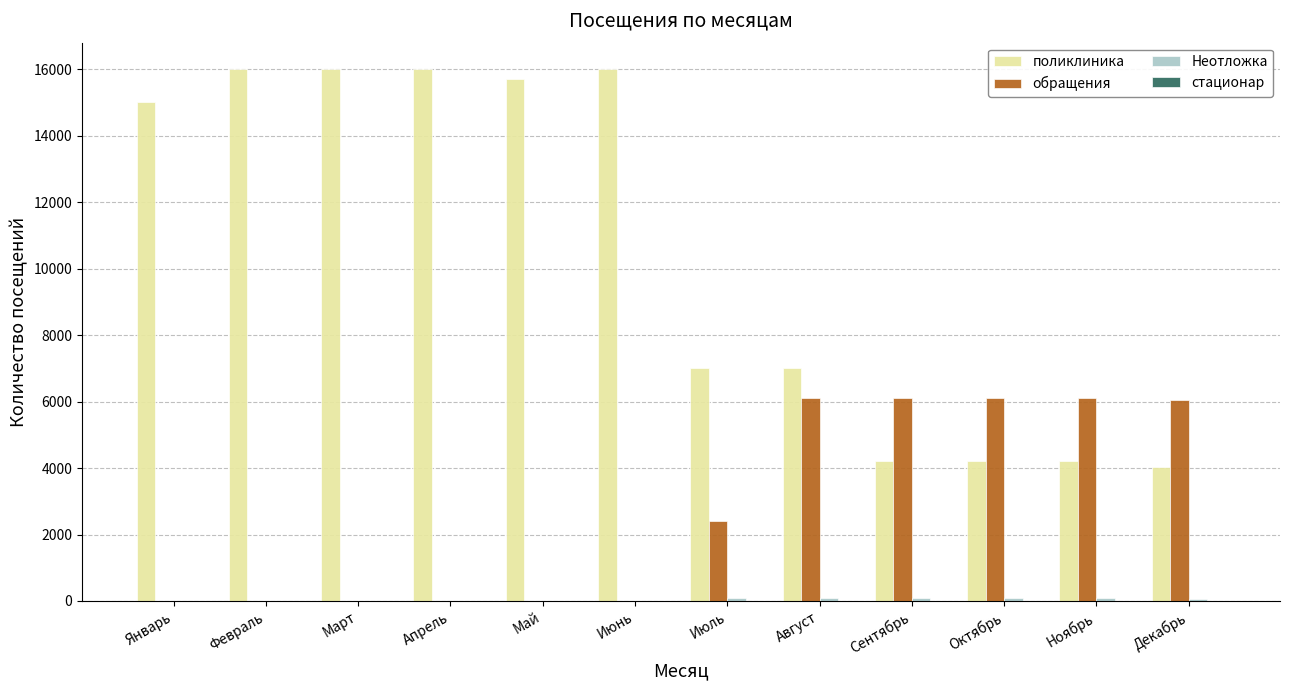

What is the sum of all поликлиника values?

125317